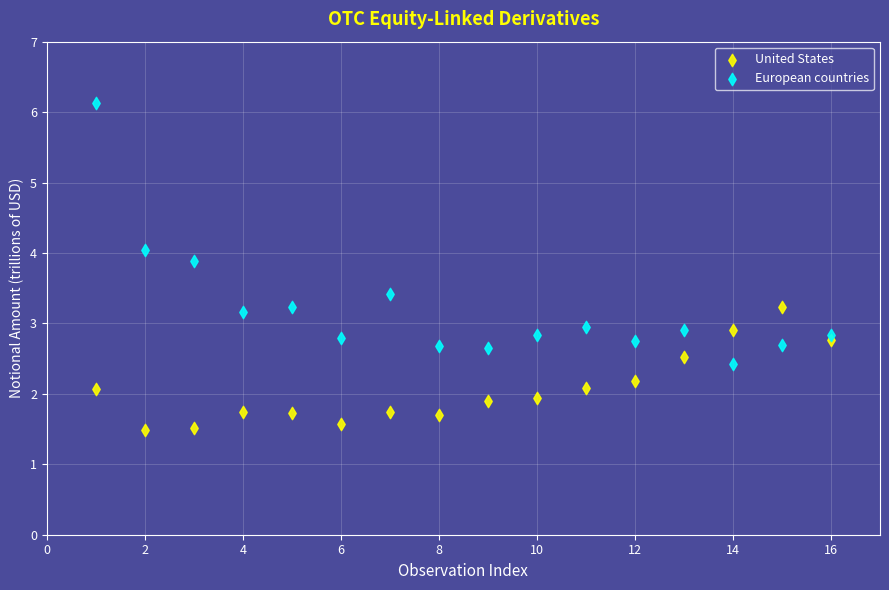

Across all data points, what is the range of Y values (max minus min)?

4.6